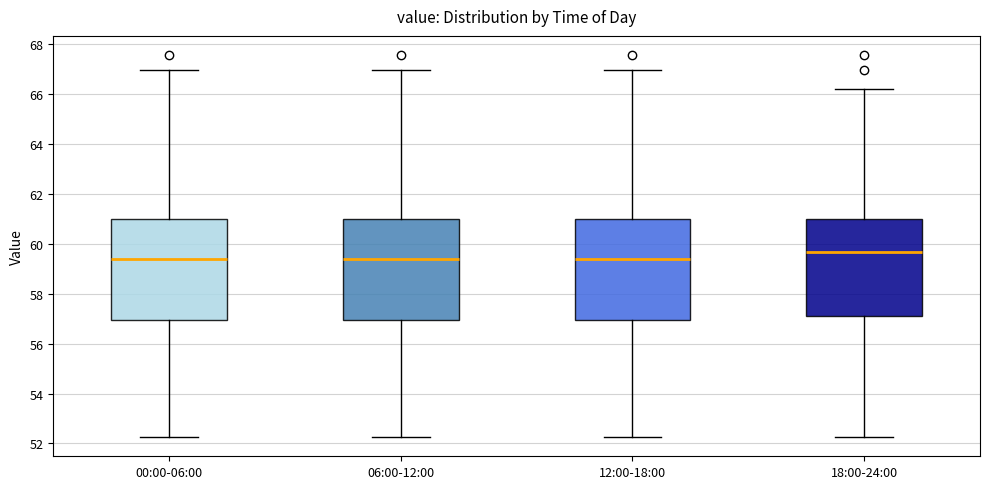

Reading left to right, read every box against the y-axis: the position of its median line, the range the box covers, and the ends of its whiskers. The values are not printed on the chart, so give them approximately, as read against the axis.

00:00-06:00: median 59.4, box 57.0 to 61.0, whiskers 52.2 to 67.0
06:00-12:00: median 59.4, box 57.0 to 61.0, whiskers 52.2 to 67.0
12:00-18:00: median 59.4, box 57.0 to 61.0, whiskers 52.2 to 67.0
18:00-24:00: median 59.6, box 57.0 to 61.0, whiskers 52.2 to 66.2